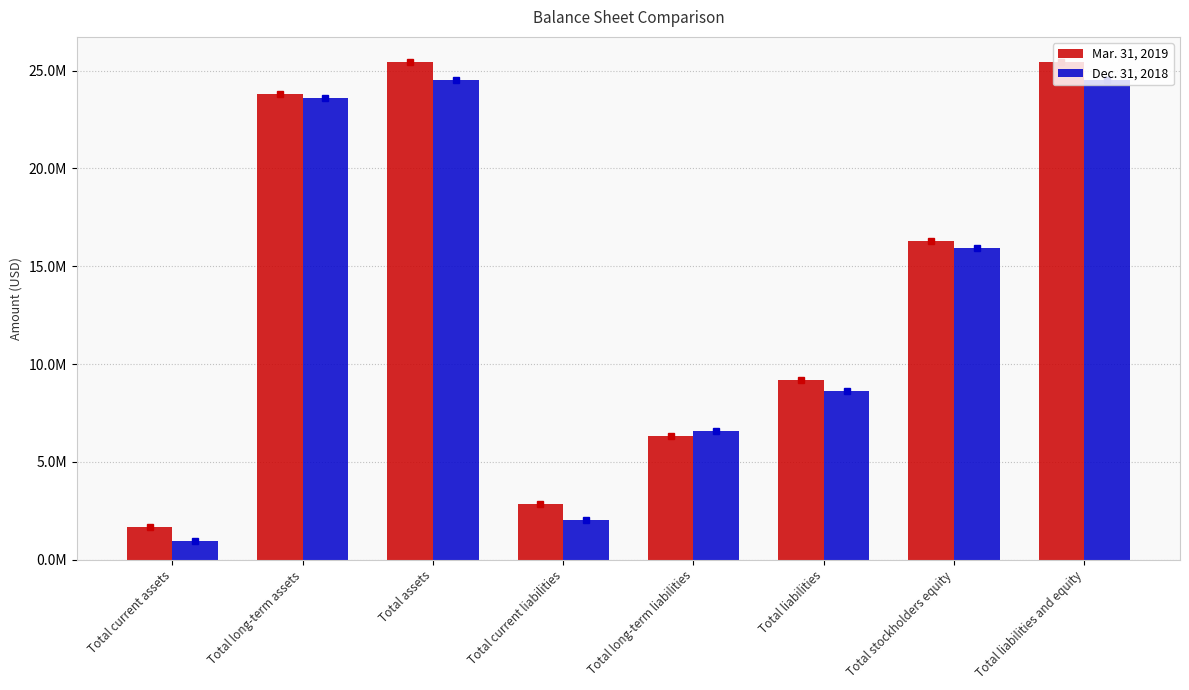

What is the label of the 5th bar from the left?

Total long-term liabilities